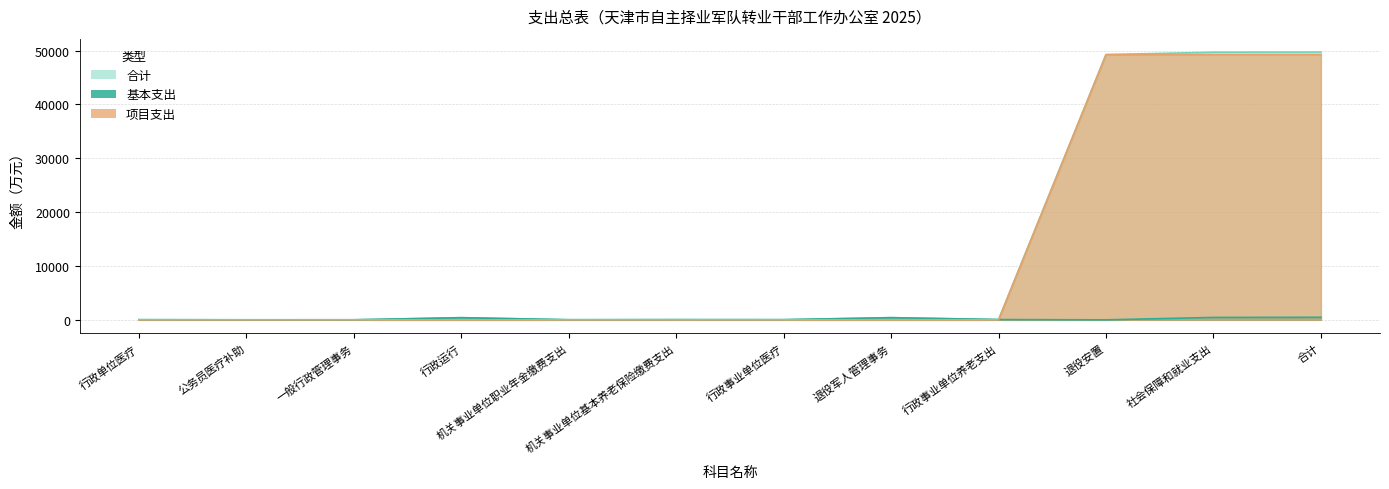

List the series in order of their peak value, lowest first.

基本支出, 项目支出, 合计